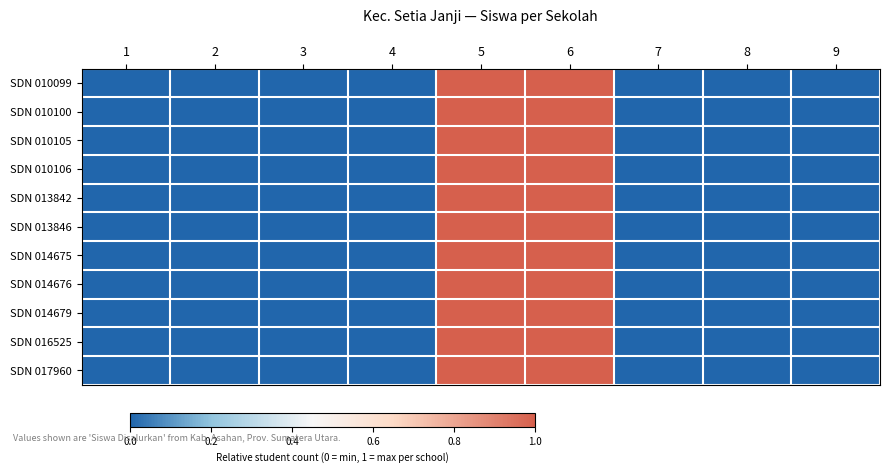

Which has a higher value, 2 or 7?

2